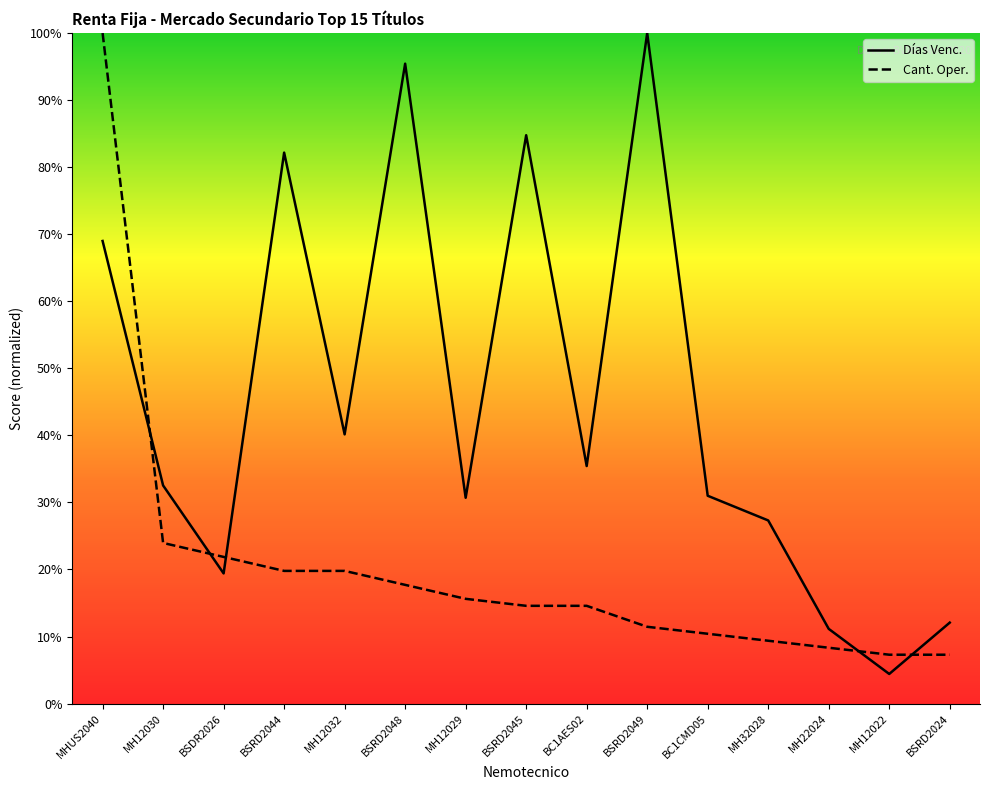

Which has a higher value, MH12029 or BC1AES02?

BC1AES02